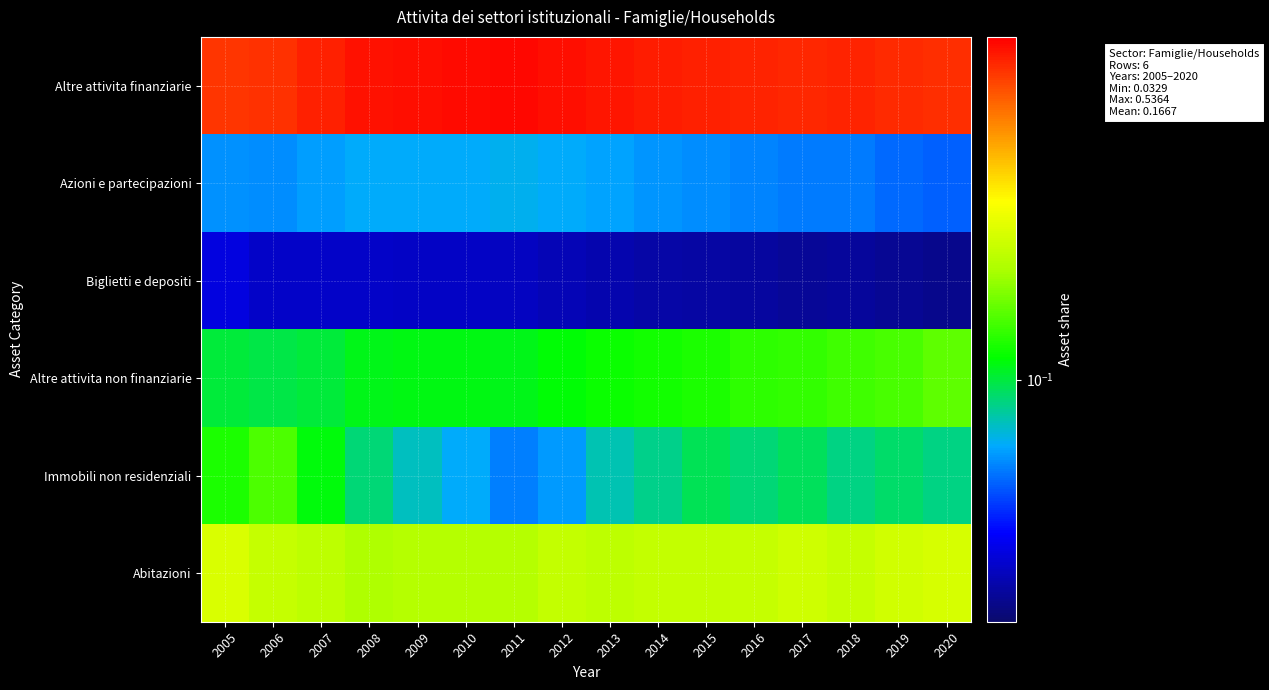

Reading left to right, what are all the values shown in this chart?

Altre attivita finanziarie: 2005=0.5	2006=0.5	2007=0.5	2008=0.5	2009=0.5	2010=0.5	2011=0.5	2012=0.5	2013=0.5	2014=0.5	2015=0.5	2016=0.5	2017=0.5	2018=0.5	2019=0.5	2020=0.5
Azioni e partecipazioni: 2005=0.1	2006=0.1	2007=0.1	2008=0.1	2009=0.1	2010=0.1	2011=0.1	2012=0.1	2013=0.1	2014=0.1	2015=0.1	2016=0.1	2017=0.1	2018=0.1	2019=0.1	2020=0.1
Biglietti e depositi: 2005=0.0	2006=0.0	2007=0.0	2008=0.0	2009=0.0	2010=0.0	2011=0.0	2012=0.0	2013=0.0	2014=0.0	2015=0.0	2016=0.0	2017=0.0	2018=0.0	2019=0.0	2020=0.0
Altre attivita non finanziarie: 2005=0.1	2006=0.1	2007=0.1	2008=0.1	2009=0.1	2010=0.1	2011=0.1	2012=0.1	2013=0.1	2014=0.1	2015=0.1	2016=0.1	2017=0.1	2018=0.1	2019=0.1	2020=0.1
Immobili non residenziali: 2005=0.1	2006=0.1	2007=0.1	2008=0.1	2009=0.1	2010=0.1	2011=0.1	2012=0.1	2013=0.1	2014=0.1	2015=0.1	2016=0.1	2017=0.1	2018=0.1	2019=0.1	2020=0.1
Abitazioni: 2005=0.2	2006=0.2	2007=0.2	2008=0.2	2009=0.2	2010=0.2	2011=0.2	2012=0.2	2013=0.2	2014=0.2	2015=0.2	2016=0.2	2017=0.2	2018=0.2	2019=0.2	2020=0.2